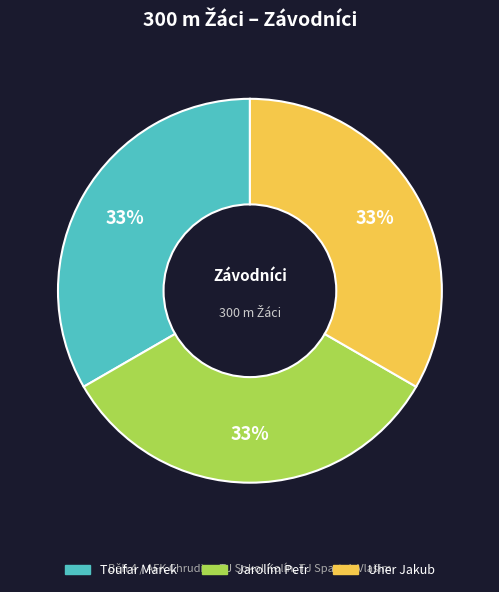

Is there a majority slice in this chart?

No